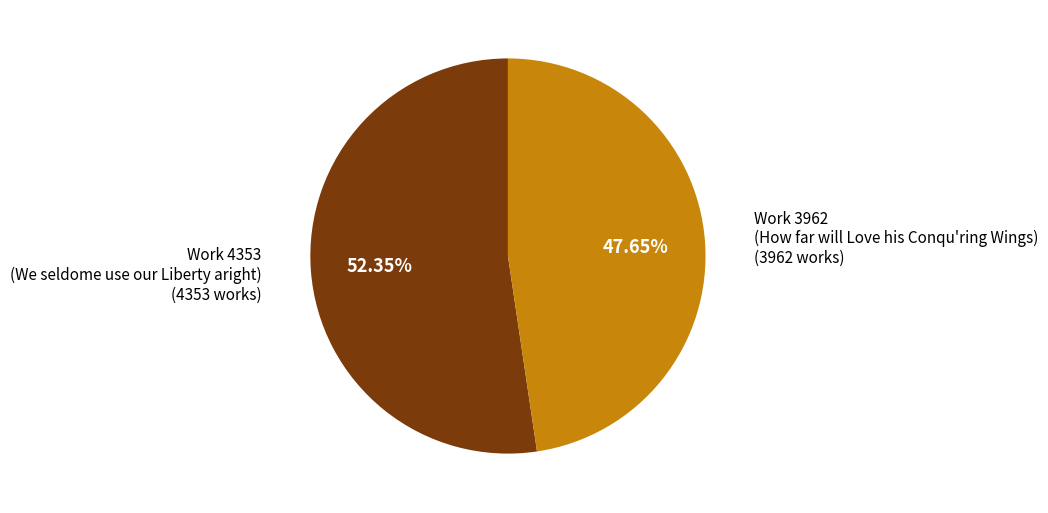

Which category accounts for the majority?

Work 4353 (We seldome use our Liberty aright)